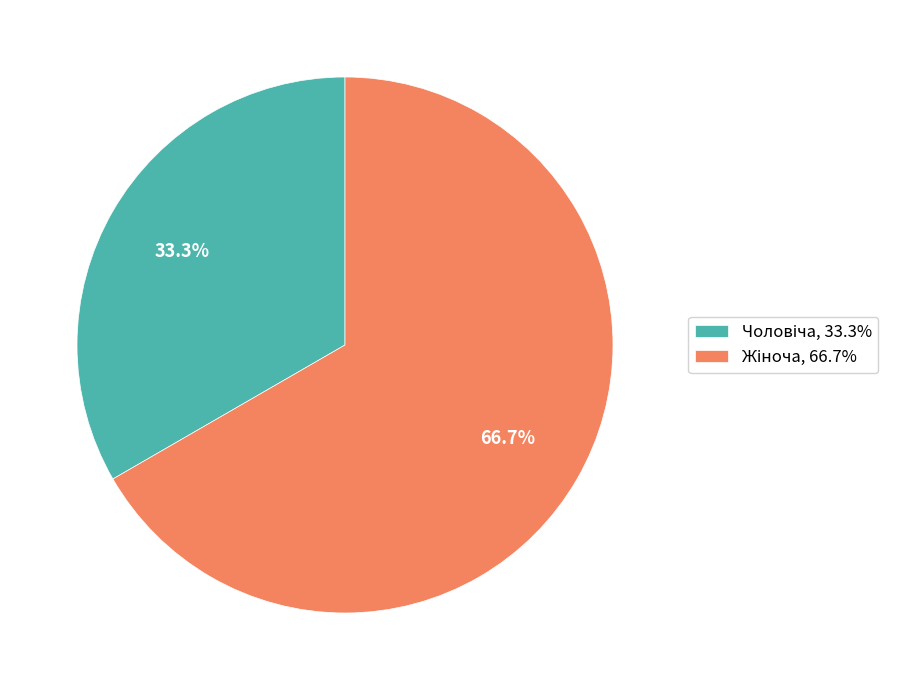

To the nearest percent, what percentage of the pie is Жіноча?

67%